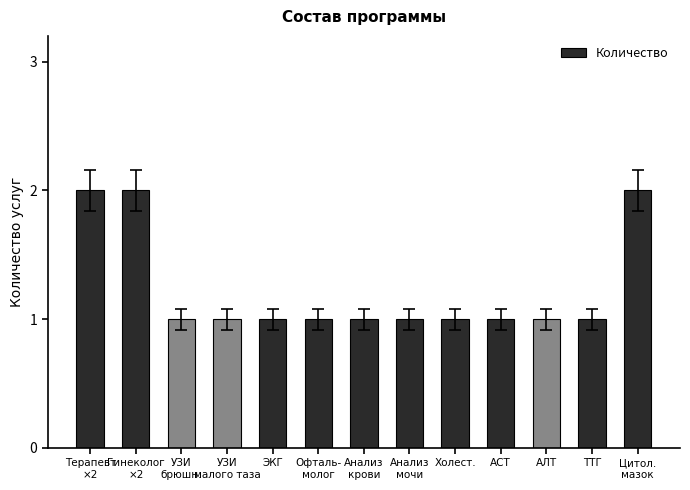

What value does the data have at Терапевт
×2?

2